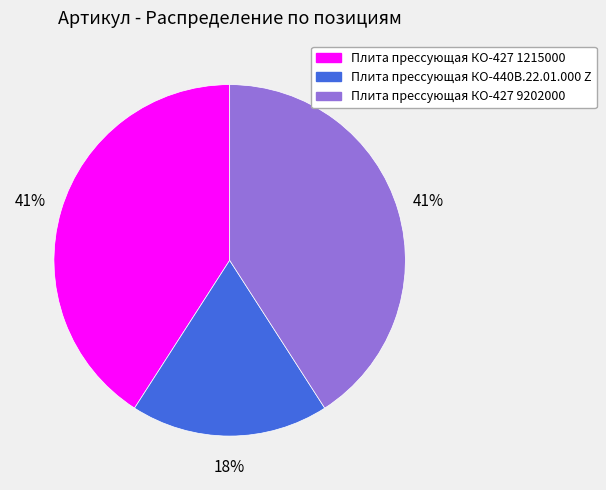

To the nearest percent, what is the average slice percentage?

33%